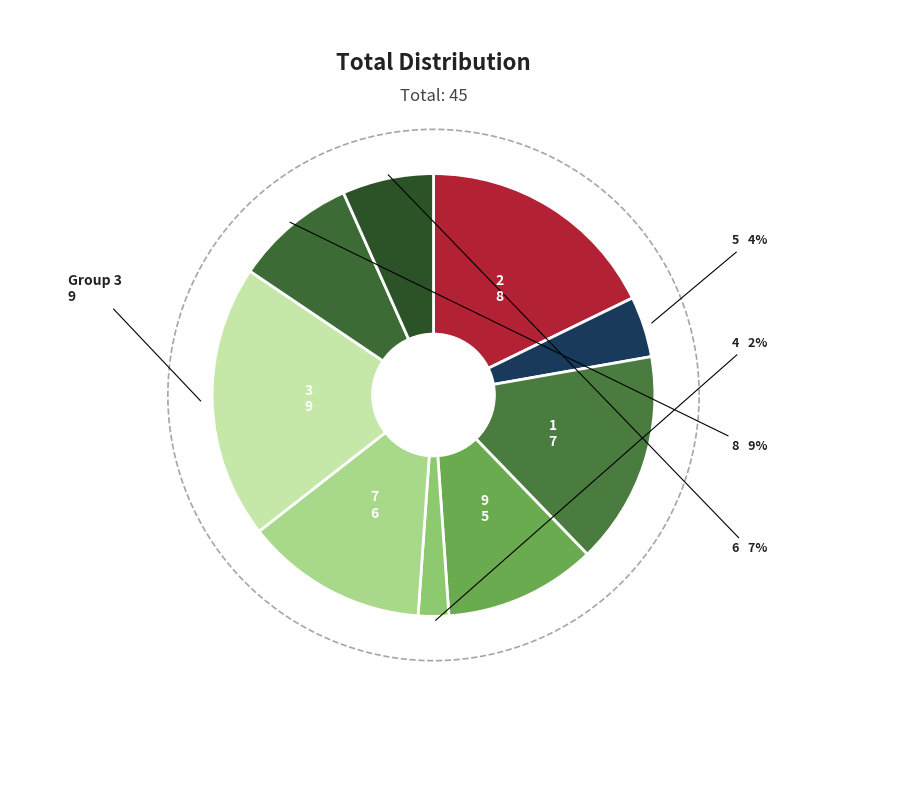

What is the change in value from 1 to 3?

+2